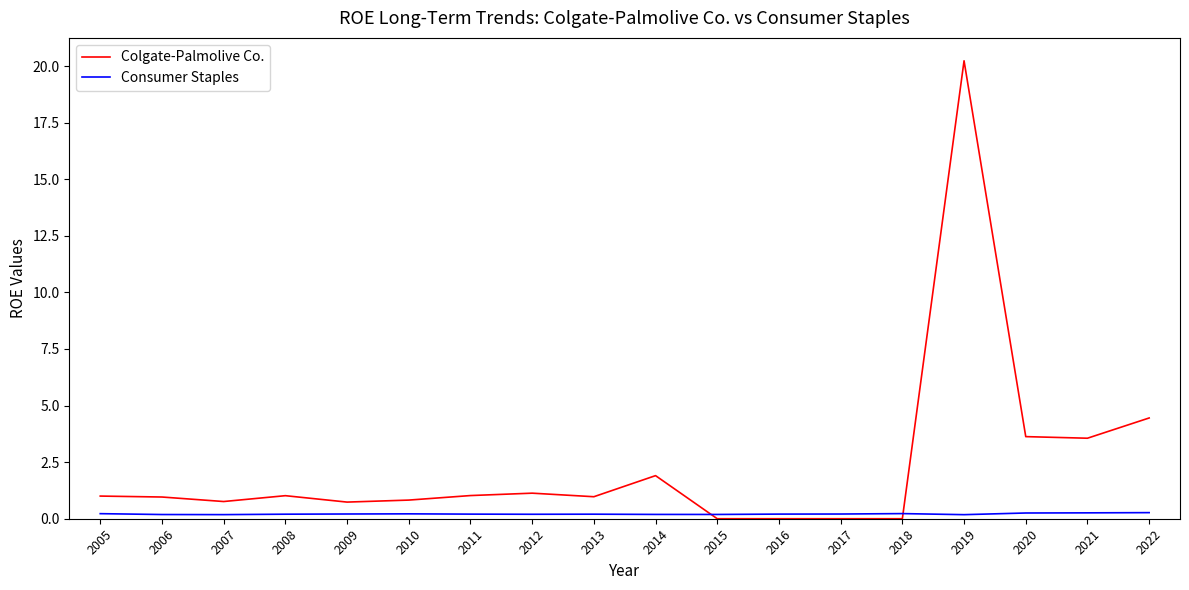

Which series ends up on top after the final intersection of Consumer Staples and Colgate-Palmolive Co.?

Colgate-Palmolive Co.